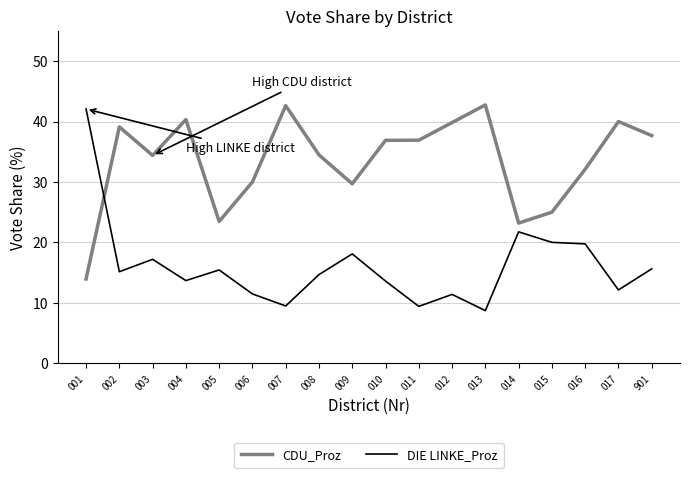

How many intersections are there between DIE LINKE_Proz and CDU_Proz?

1